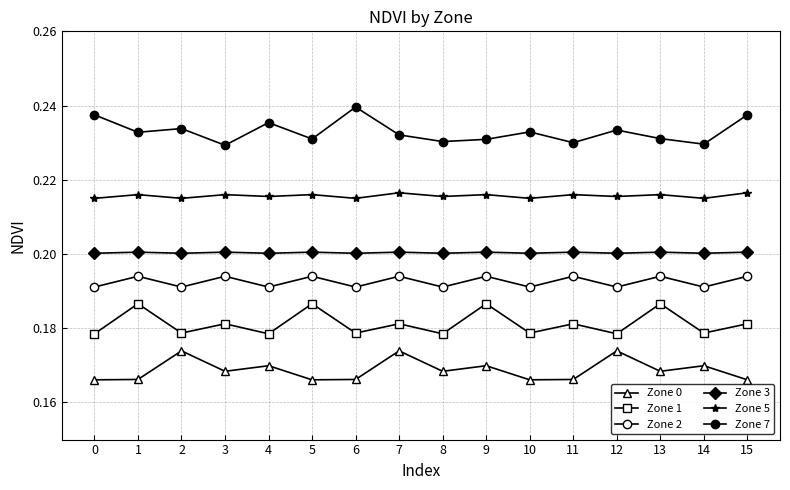

What is the total value across all series at 4?

1.2